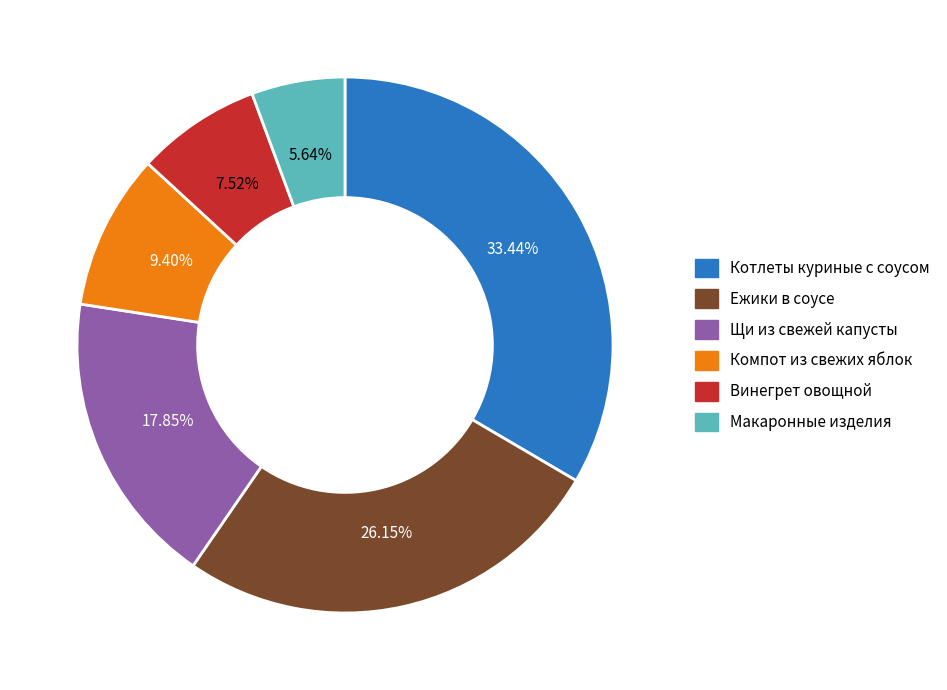

How many segments does this pie chart have?

6